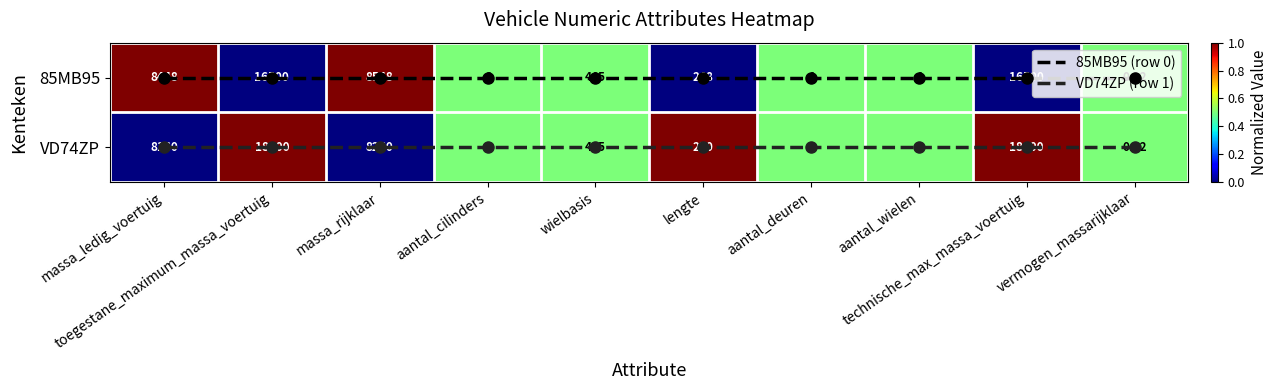

Which series changed the most between wielbasis and vermogen_massarijklaar?

85MB95 (row 0)